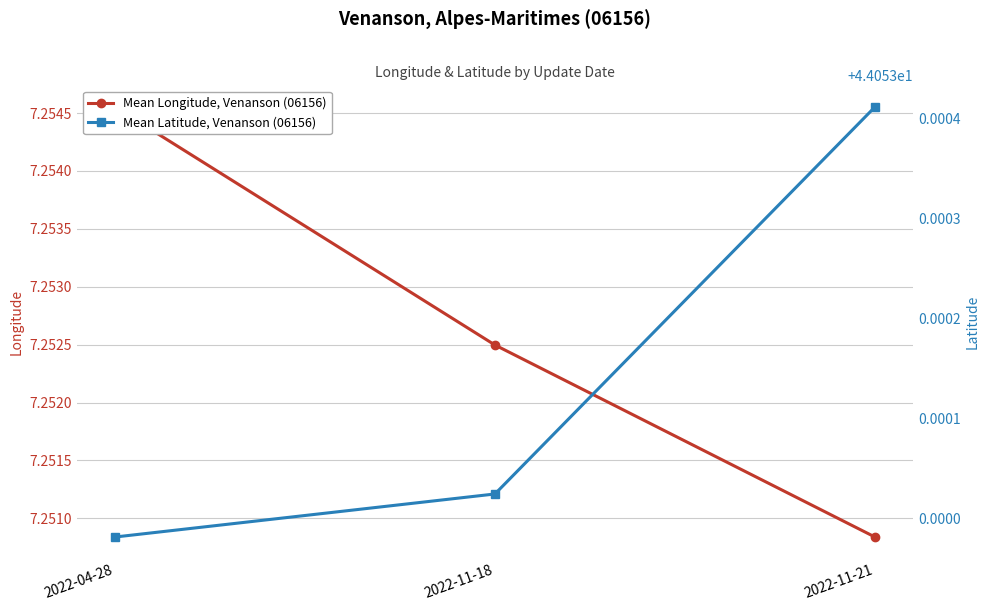

At which category does the chart reach its minimum across all series?

2022-11-21